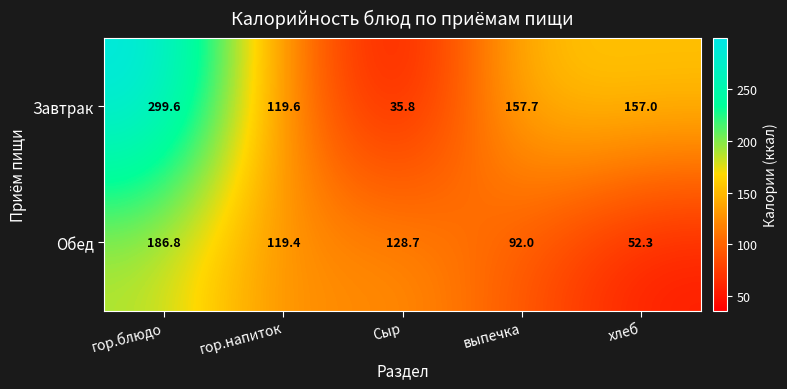

Is it true that Обед equals 200.5 at Сыр?

False